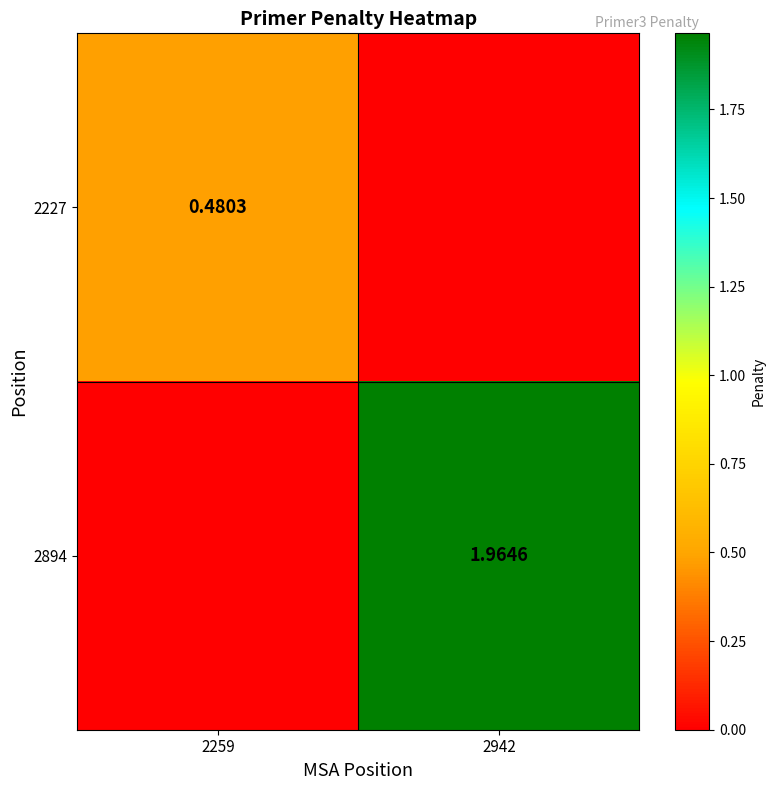

What is the sum of all 2894 values?

2.0